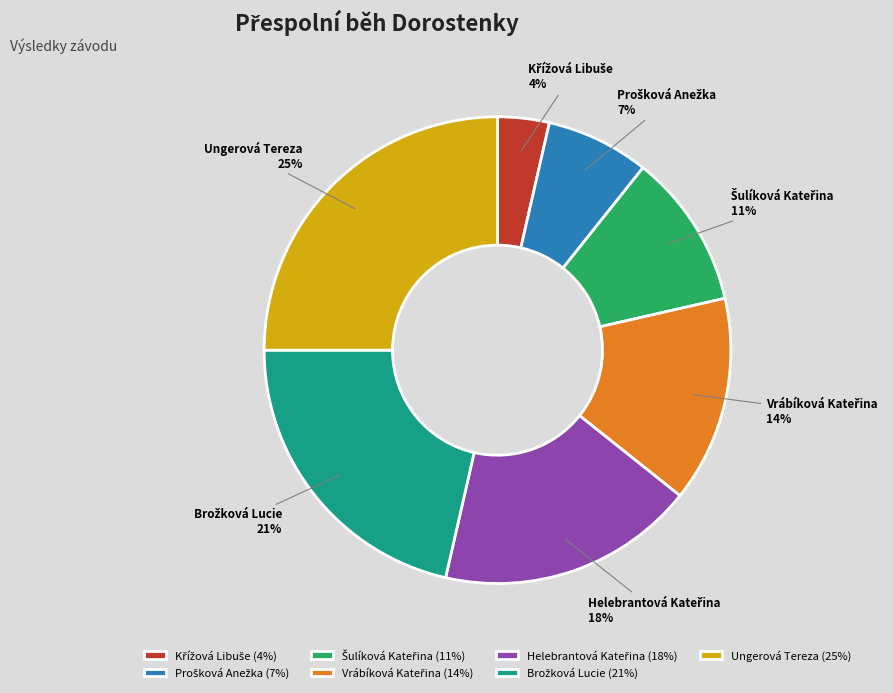

What is the largest slice in the pie chart?

Ungerová Tereza